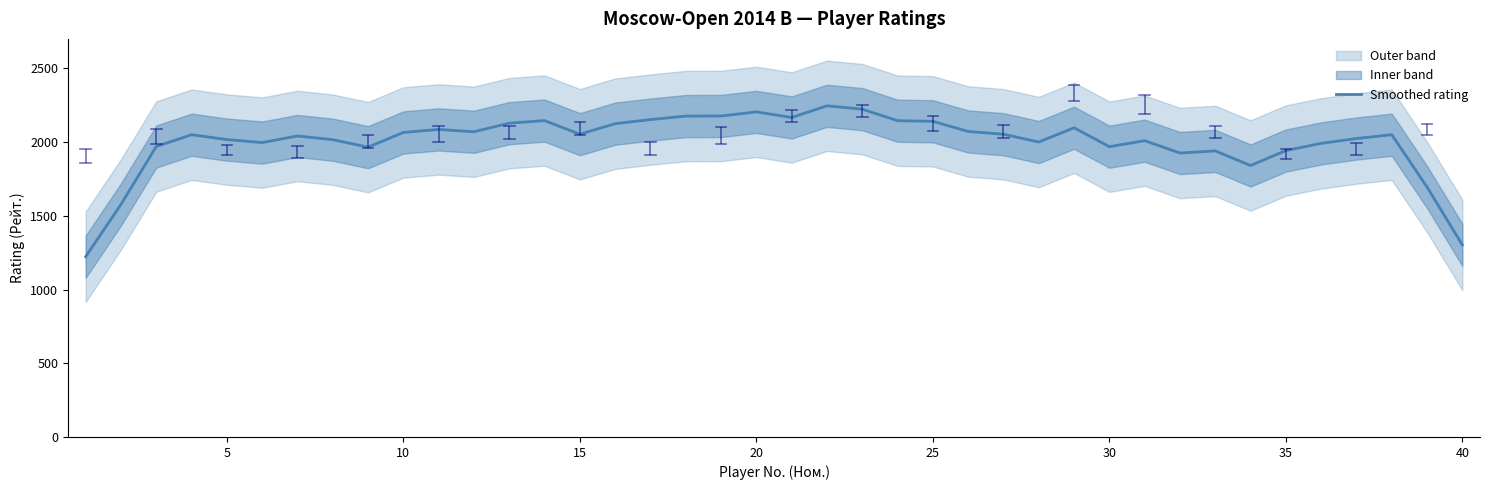

Approximately how many times larger is the value at 37 compared to 20?

0.9